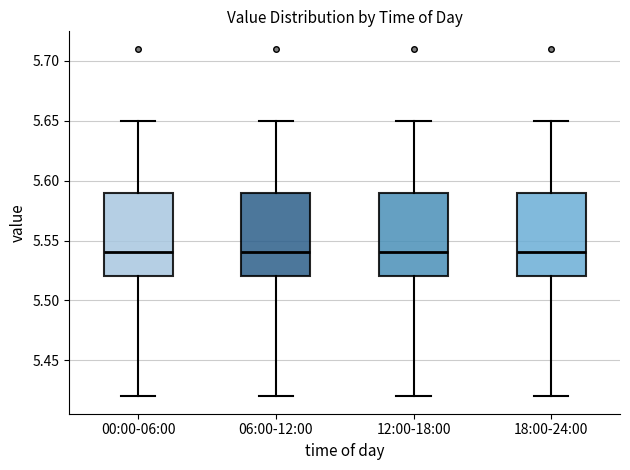

Reading left to right, read every box against the y-axis: the position of its median line, the range the box covers, and the ends of its whiskers. The values are not printed on the chart, so give them approximately, as read against the axis.

00:00-06:00: median 5.54, box 5.52 to 5.59, whiskers 5.42 to 5.65
06:00-12:00: median 5.54, box 5.52 to 5.59, whiskers 5.42 to 5.65
12:00-18:00: median 5.54, box 5.52 to 5.59, whiskers 5.42 to 5.65
18:00-24:00: median 5.54, box 5.52 to 5.59, whiskers 5.42 to 5.65